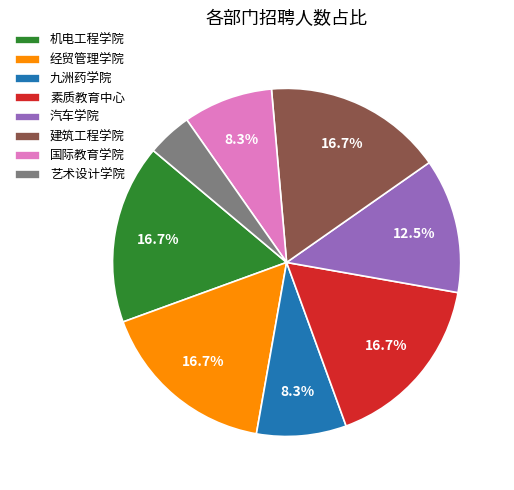

Between 素质教育中心 and 九洲药学院, which is larger?

素质教育中心